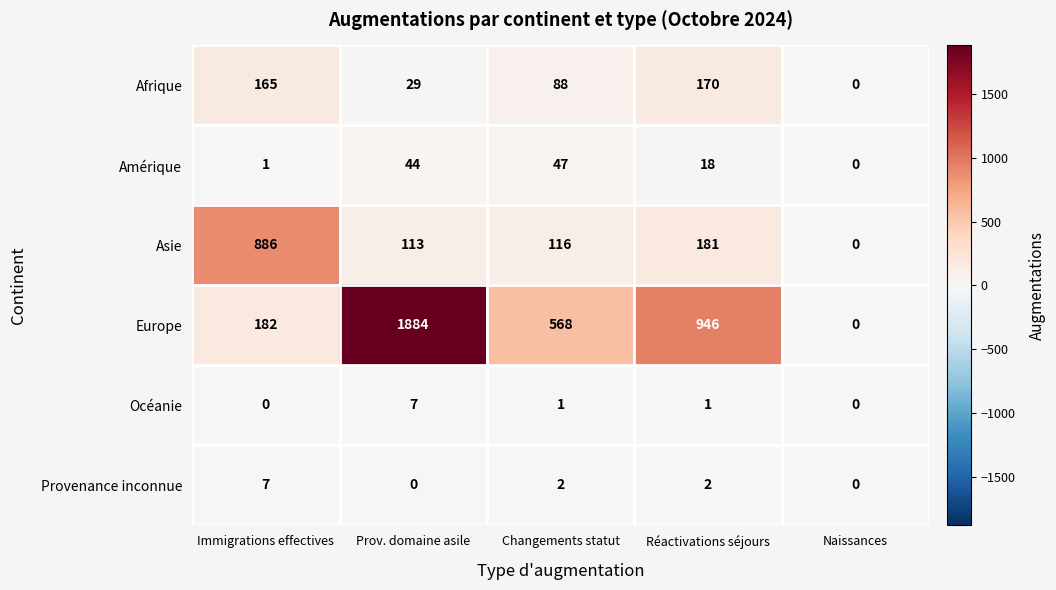

How many categories are shown in the chart?

5